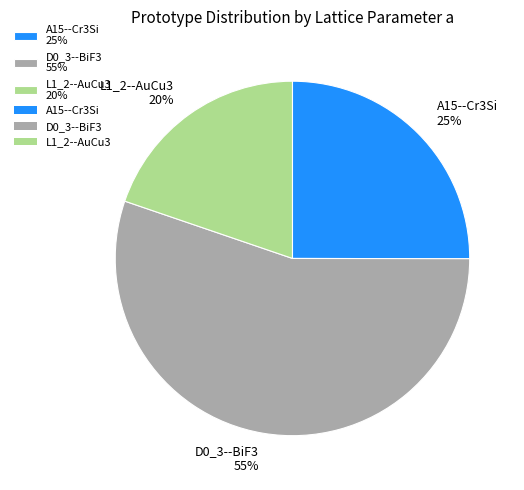

The A15--Cr3Si slice represents 13% of the pie. True or false?

False